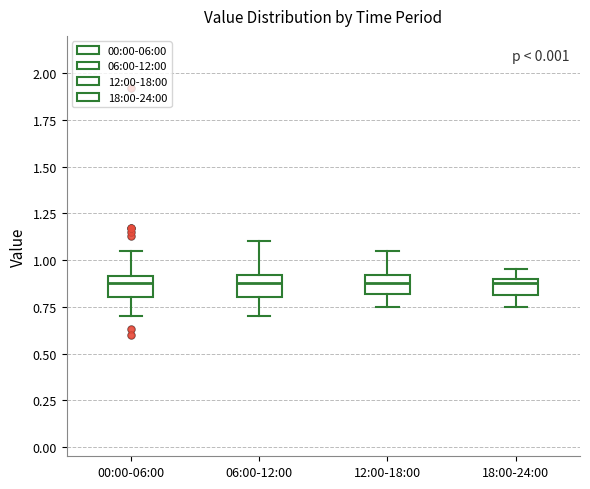

Reading left to right, read every box against the y-axis: the position of its median line, the range the box covers, and the ends of its whiskers. The values are not printed on the chart, so give them approximately, as read against the axis.

00:00-06:00: median 0.90 (just below the box's upper edge), box 0.80 to 0.90, whiskers 0.70 to 1.05
06:00-12:00: median 0.90 (just below the box's upper edge), box 0.80 to 0.90, whiskers 0.70 to 1.10
12:00-18:00: median 0.90 (inside the box), box 0.80 to 0.90, whiskers 0.75 to 1.05
18:00-24:00: median 0.90 (just below the box's upper edge), box 0.80 to 0.90, whiskers 0.75 to 0.95